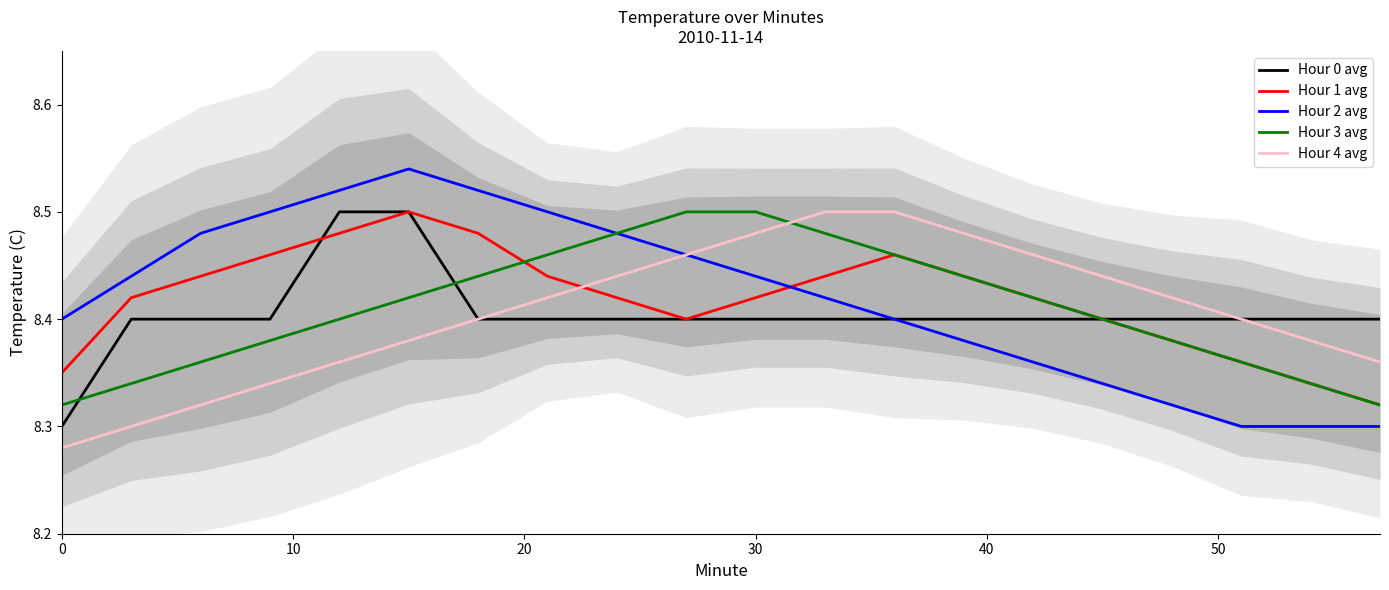

Which series ends up on top after the final intersection of Hour 1 avg and Hour 4 avg?

Hour 4 avg